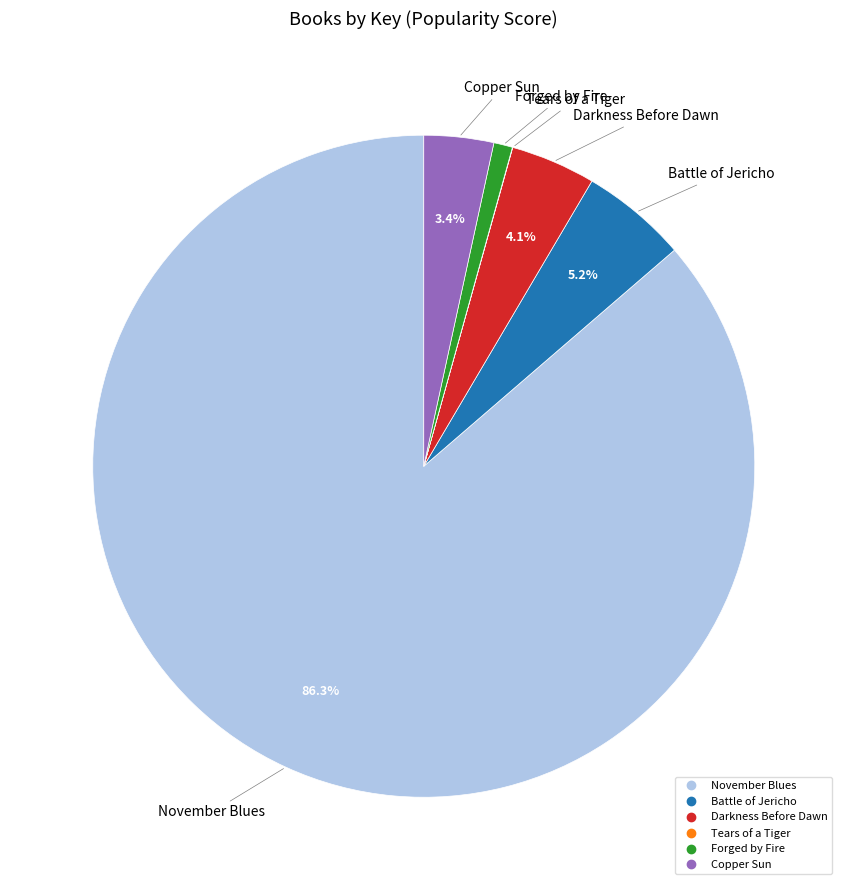

Is Copper Sun the majority of the pie?

No